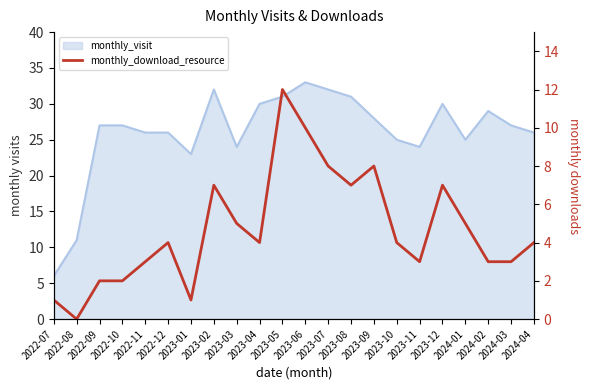

Where does the data first go above 4?

2023-02